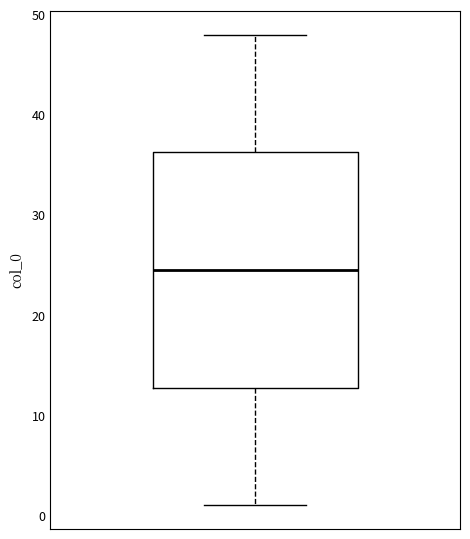

Transcribe this box plot: give where the median line is, the range the box spans, and where the two whiskers end, as read against the y-axis. The values are not printed on the chart, so give them approximately, as read against the axis.

median 25, box 13 to 36, whiskers 1 to 48